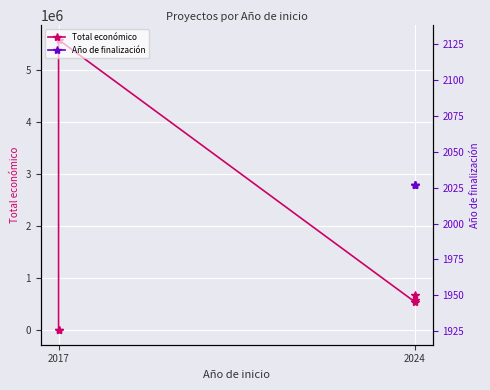

Which series changed the most between 2017 and 2024?

Total económico